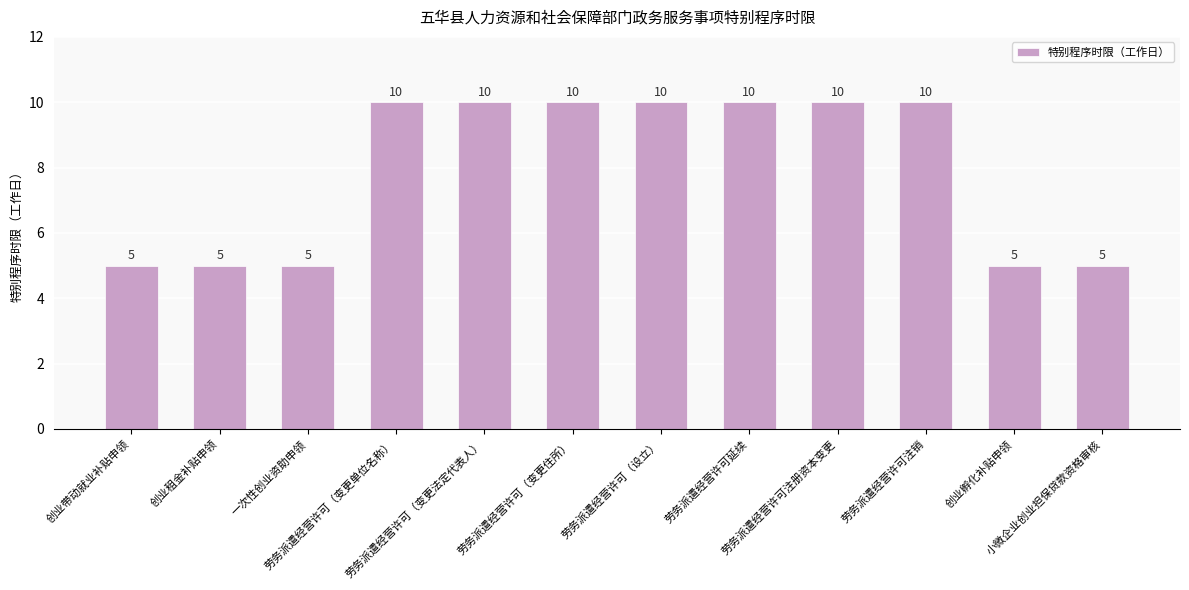

What is the difference between the maximum and minimum values?

5